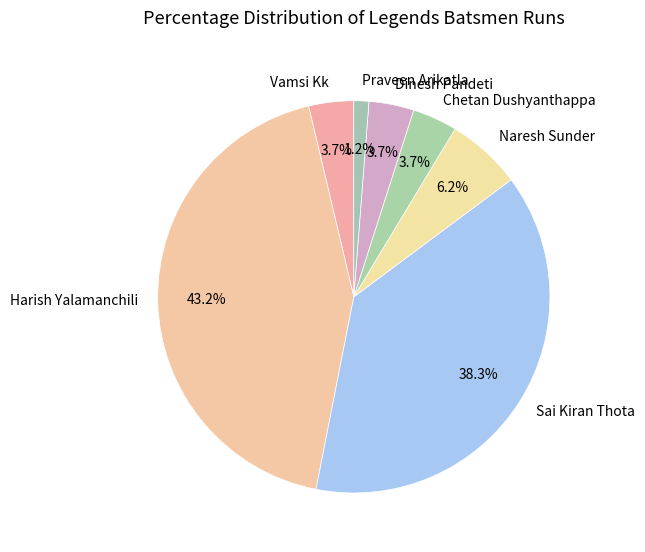

Which slice is the smallest?

Praveen Arikatla